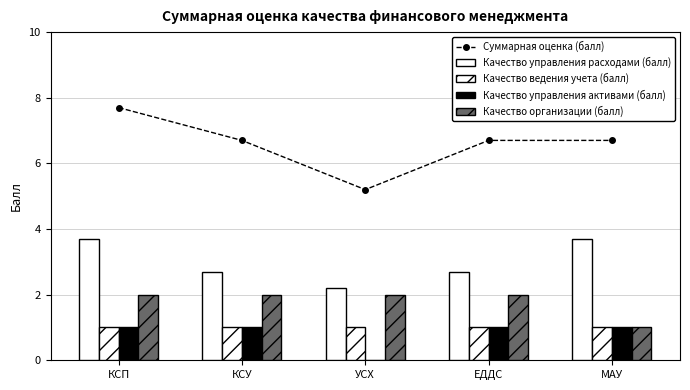

At МАУ, list the series in order from smallest to largest.

Качество ведения учета (балл), Качество управления активами (балл), Качество организации (балл), Качество управления расходами (балл), Суммарная оценка (балл)